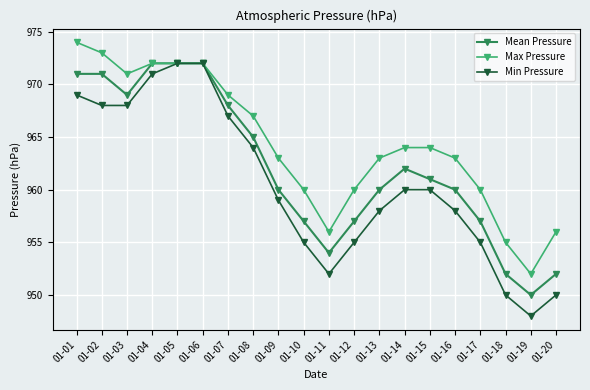

At which category does the chart reach its peak across all series?

01-01